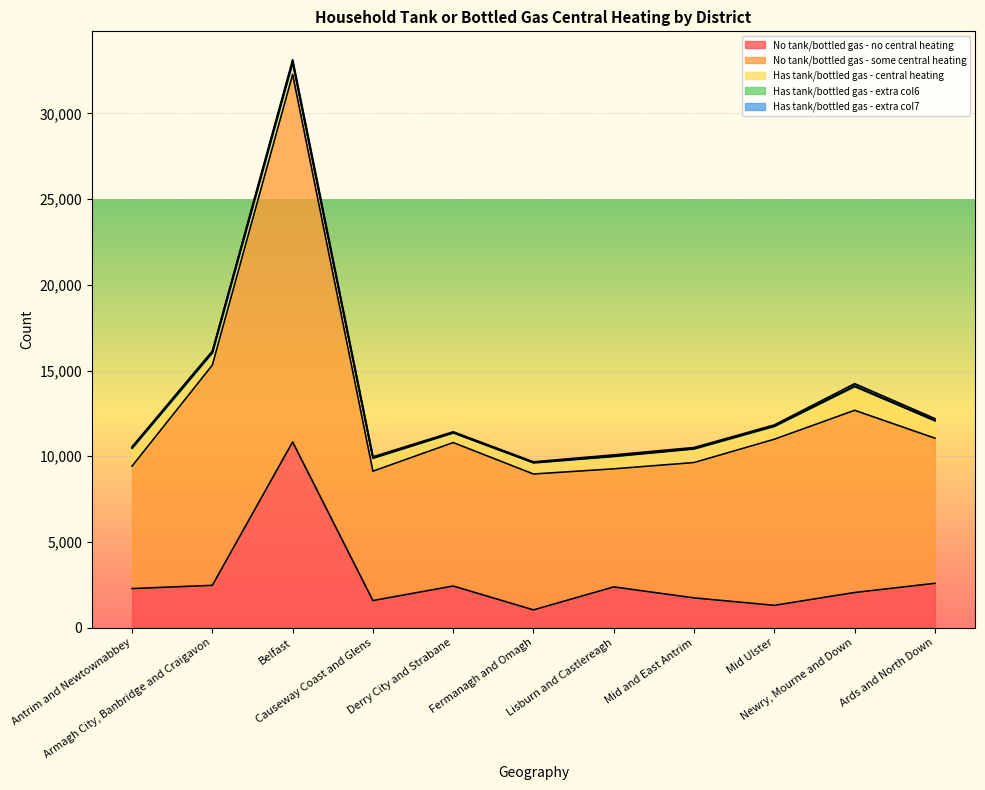

Count the number of categories in the chart.

11